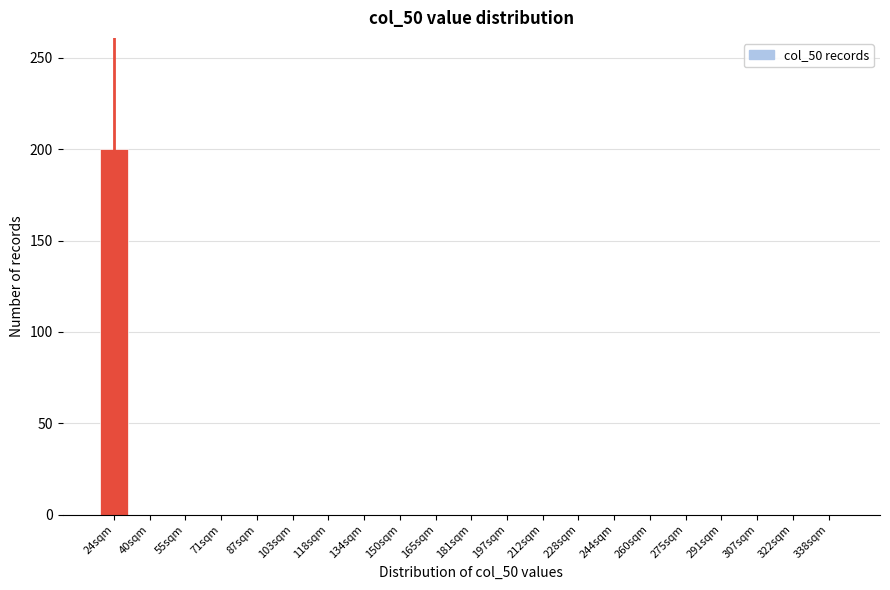

Reading left to right, list all the values displayed in this chart.

24sqm=200	40sqm=0	55sqm=0	71sqm=0	87sqm=0	103sqm=0	118sqm=0	134sqm=0	150sqm=0	165sqm=0	181sqm=0	197sqm=0	212sqm=0	228sqm=0	244sqm=0	260sqm=0	275sqm=0	291sqm=0	307sqm=0	322sqm=0	338sqm=0